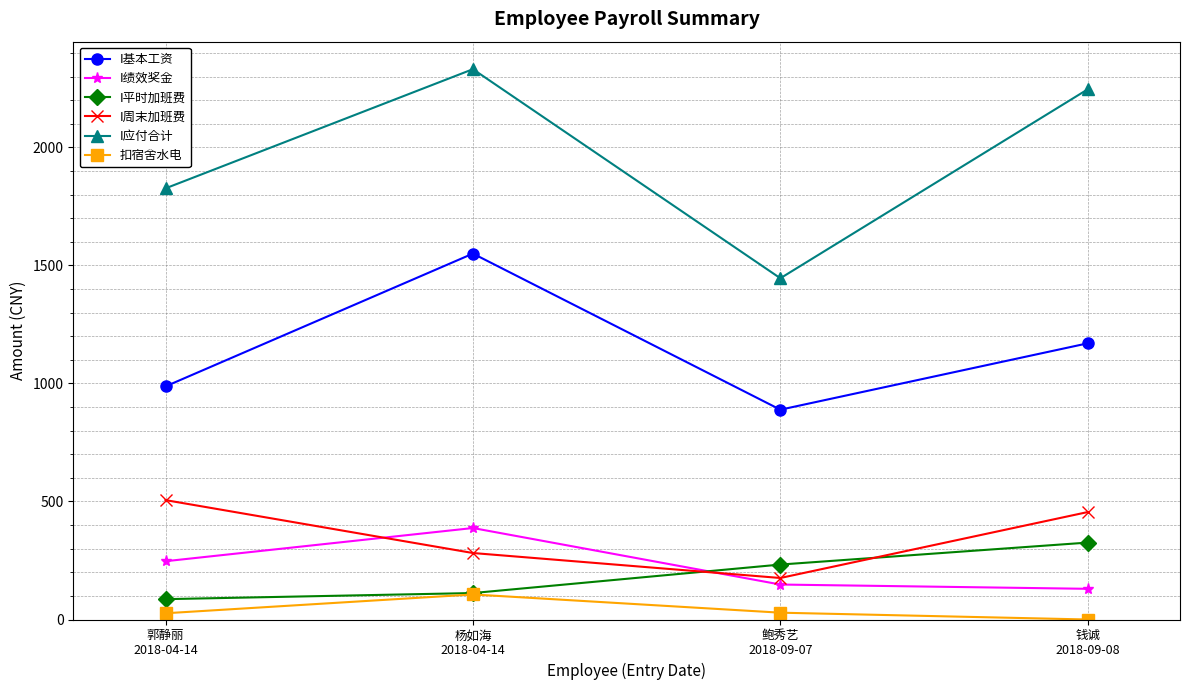

Which series has the widest spread of values?

I应付合计